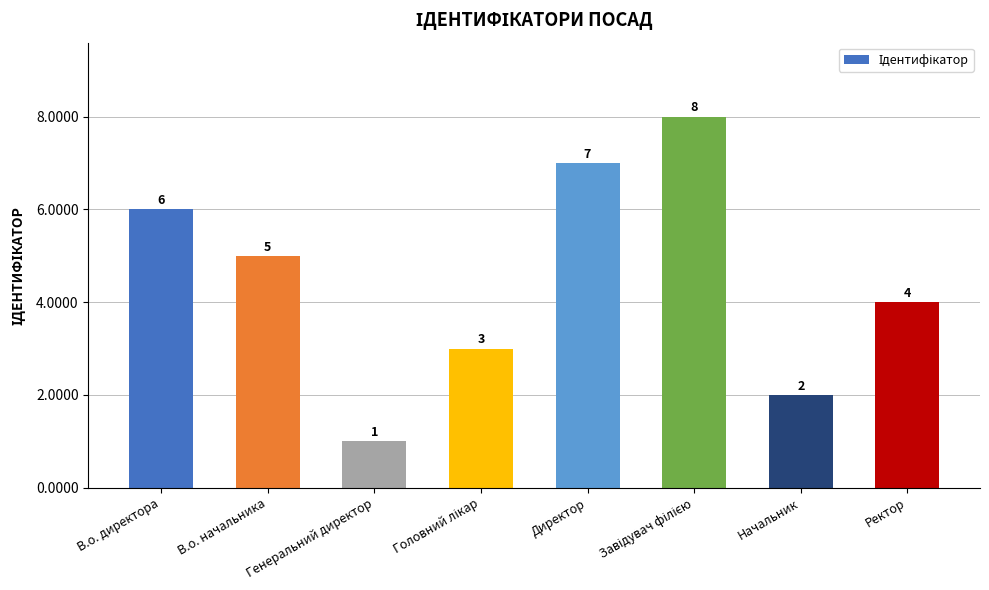

Reading right to left, extract all data points from this chart.

4	2	8	7	3	1	5	6